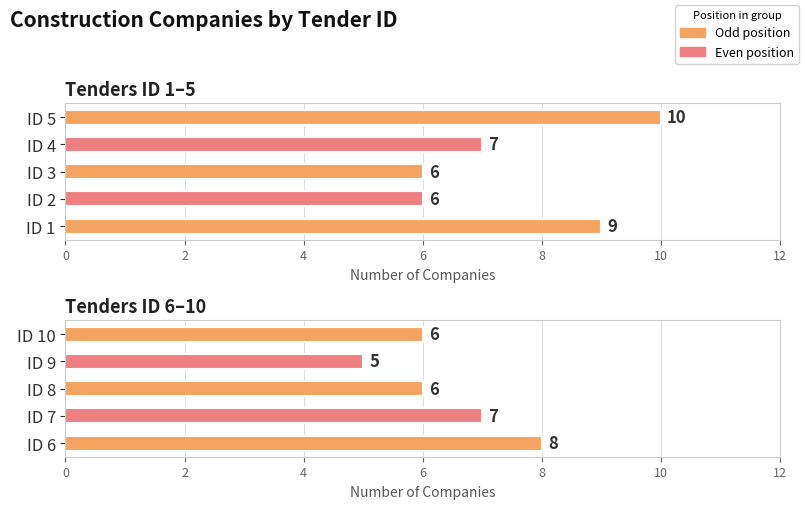

True or false: the data shows 6 at ID 3.

True